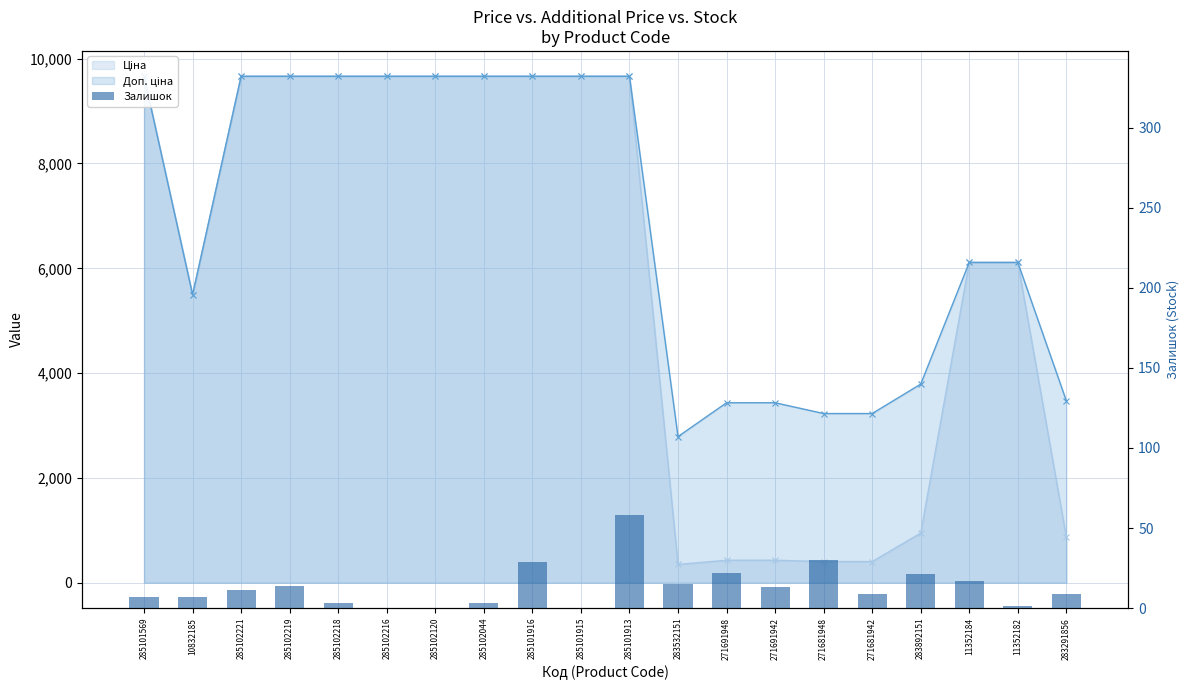

Which has a higher value, 285101916 or 285102044?

285101916